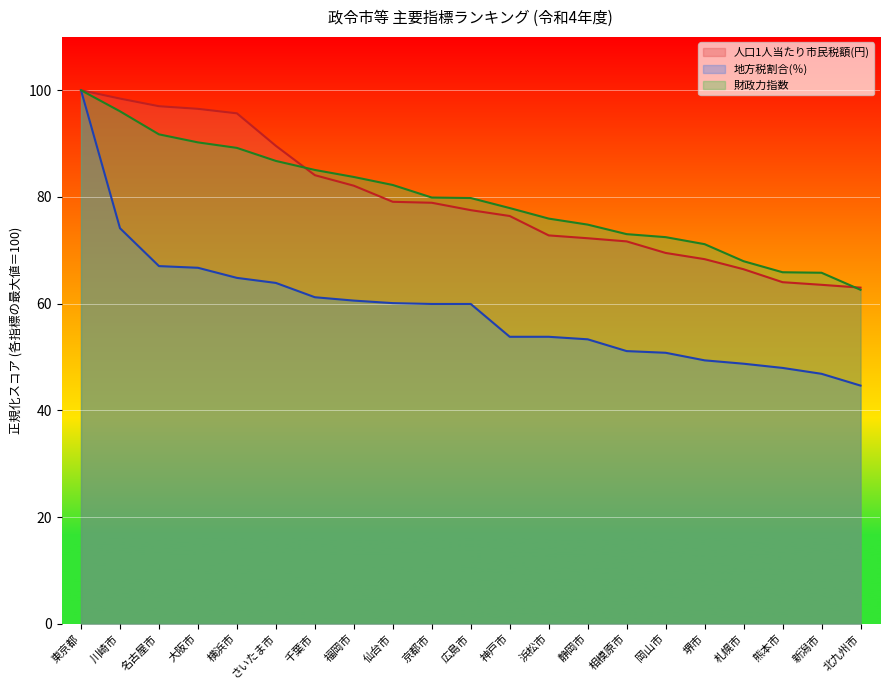

How many values in the 人口1人当たり市（都）民税額(円) series exceed 77?

11